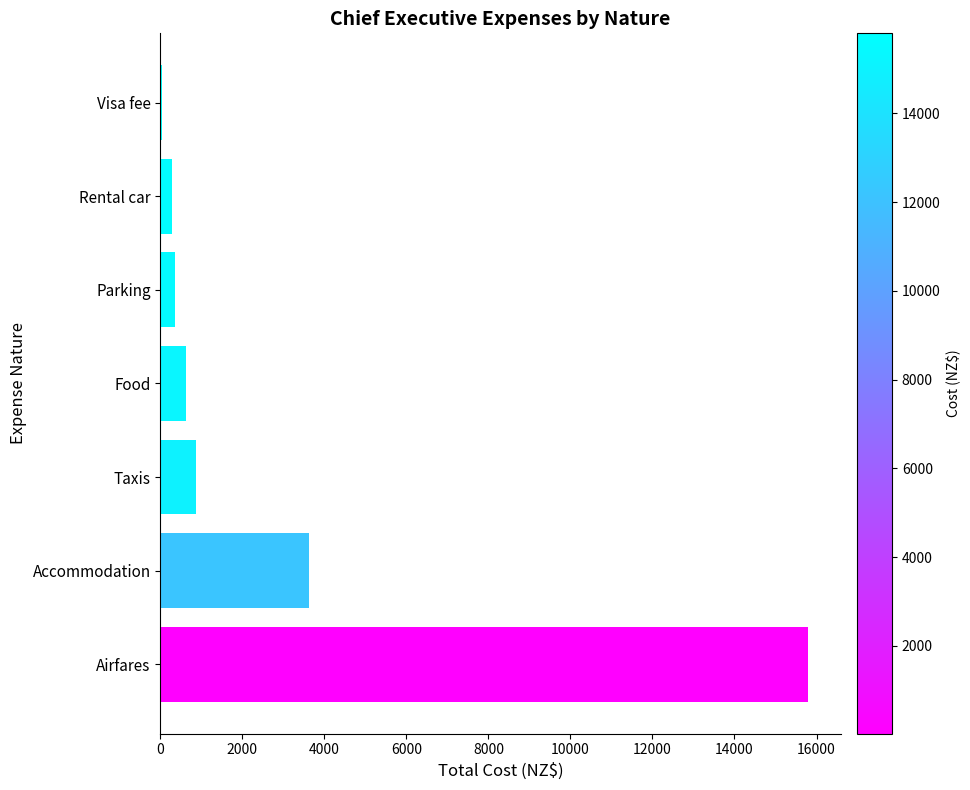

What is the change in value from Taxis to Parking?

-523.2